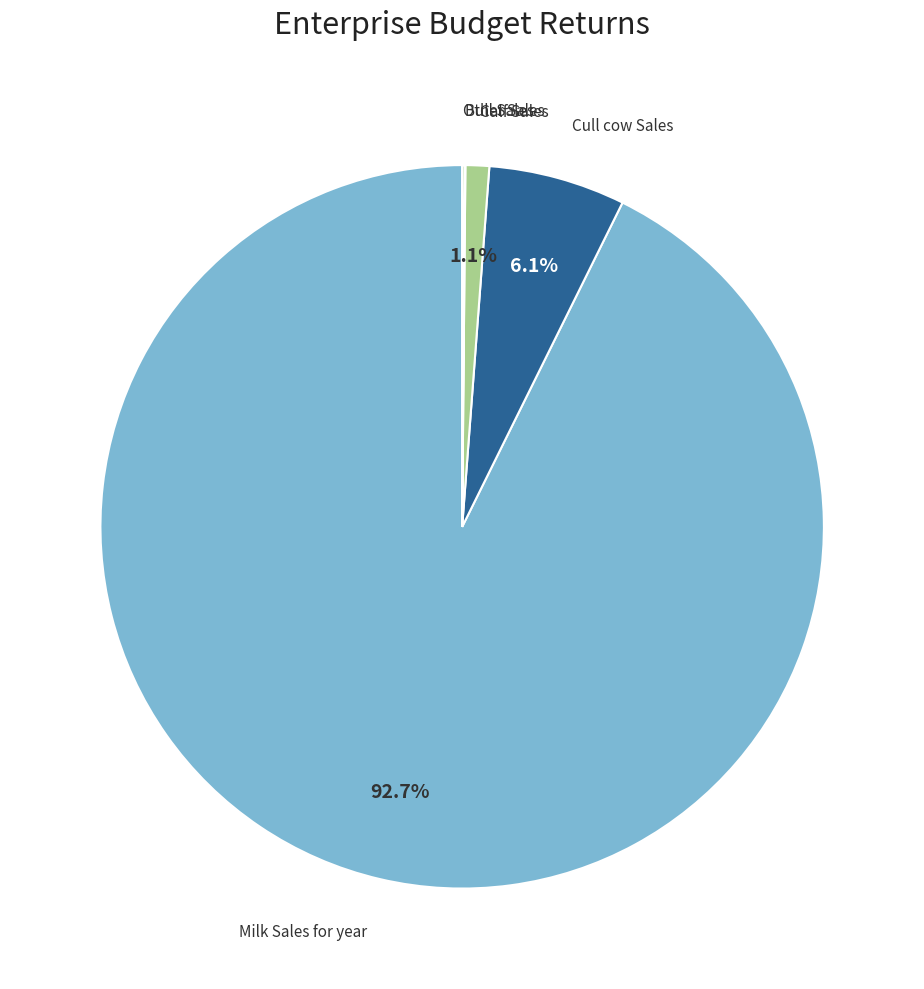

Is there any slice that represents more than half of the pie?

Yes